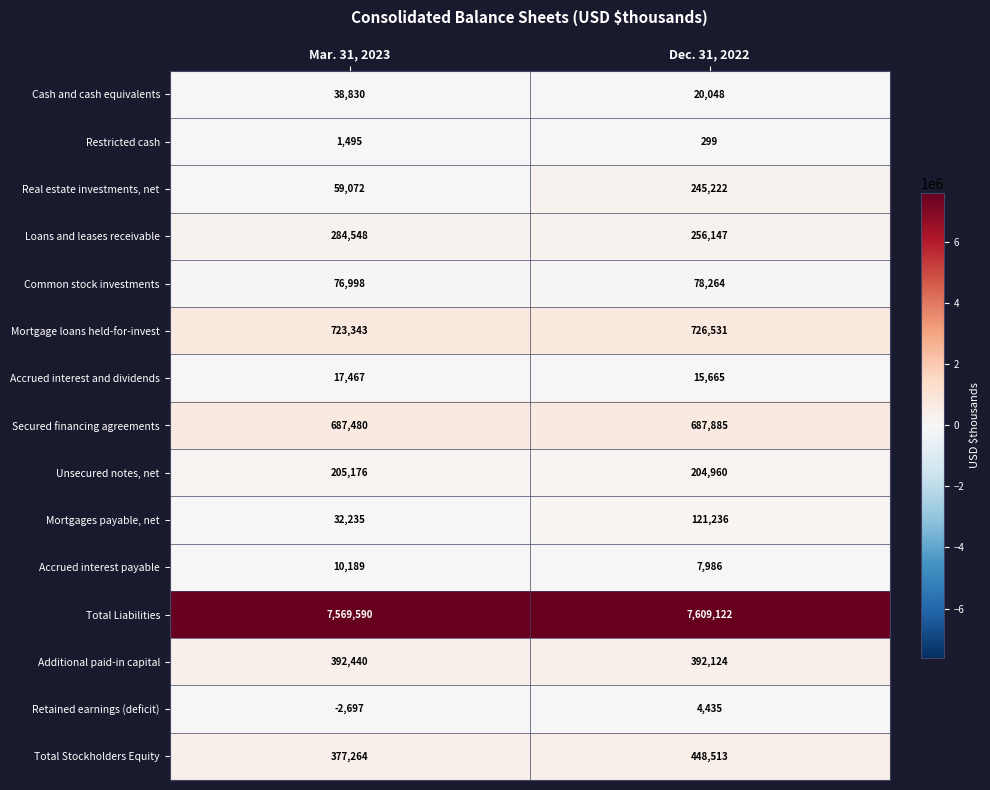

What is the difference between the Accrued interest and dividends values at Dec. 31, 2022 and Mar. 31, 2023?

1802